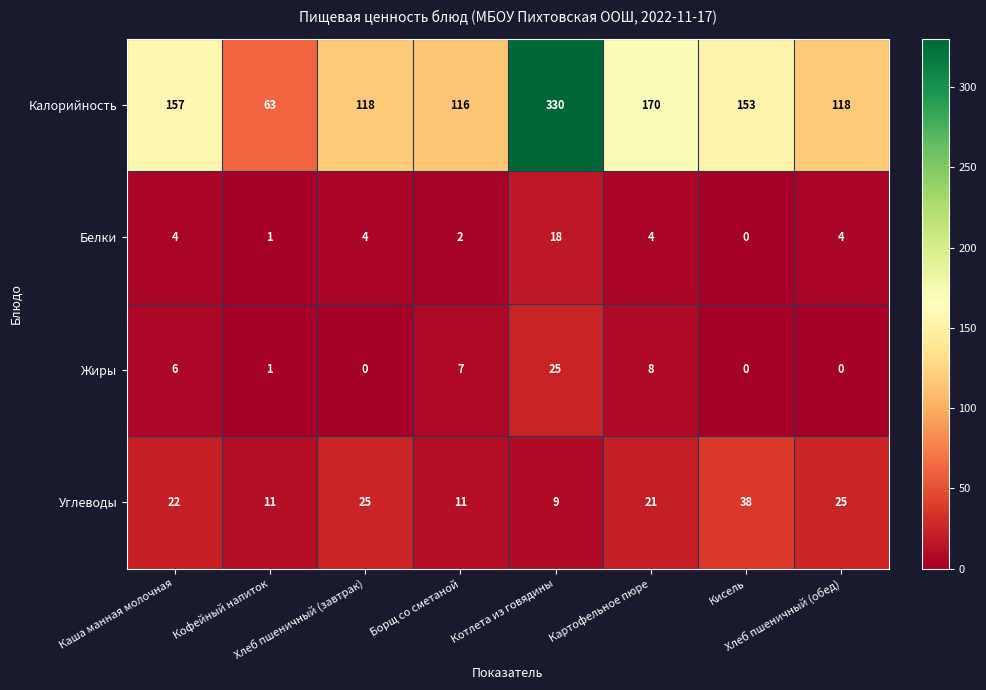

What is the average value of the Жиры series?

6